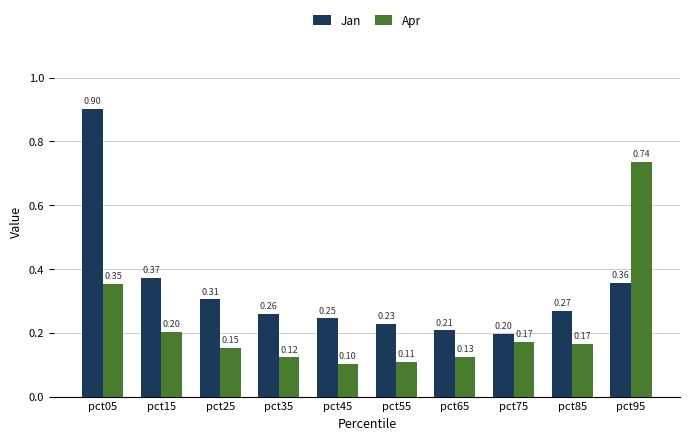

Is the value of Apr at pct25 greater than the value of Jan at pct65?

No